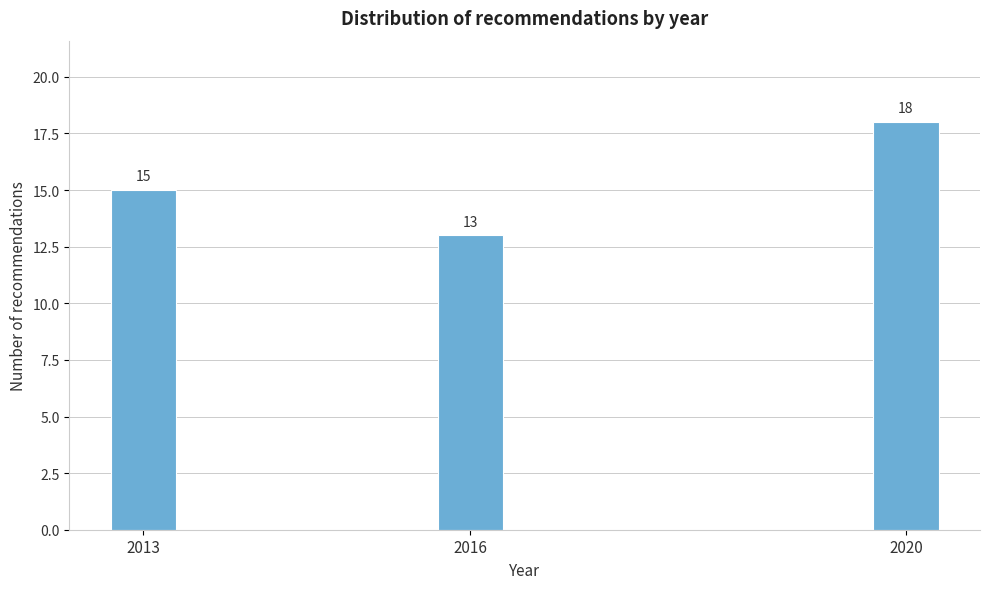

Reading left to right, transcribe all the data shown in this chart.

2013=15	2016=13	2020=18